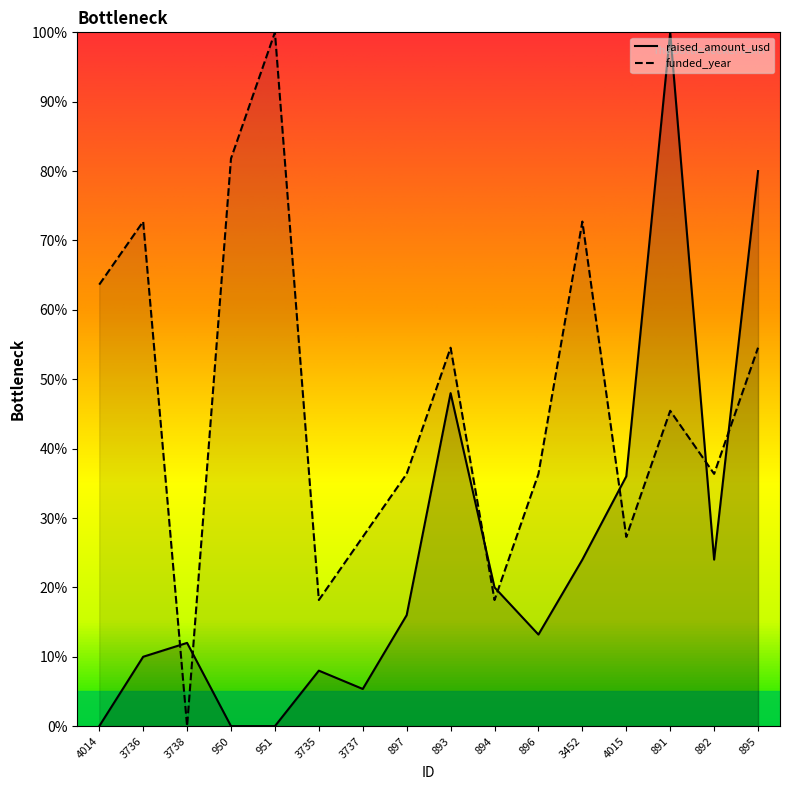

Which series has the largest total across all categories?

funded_year